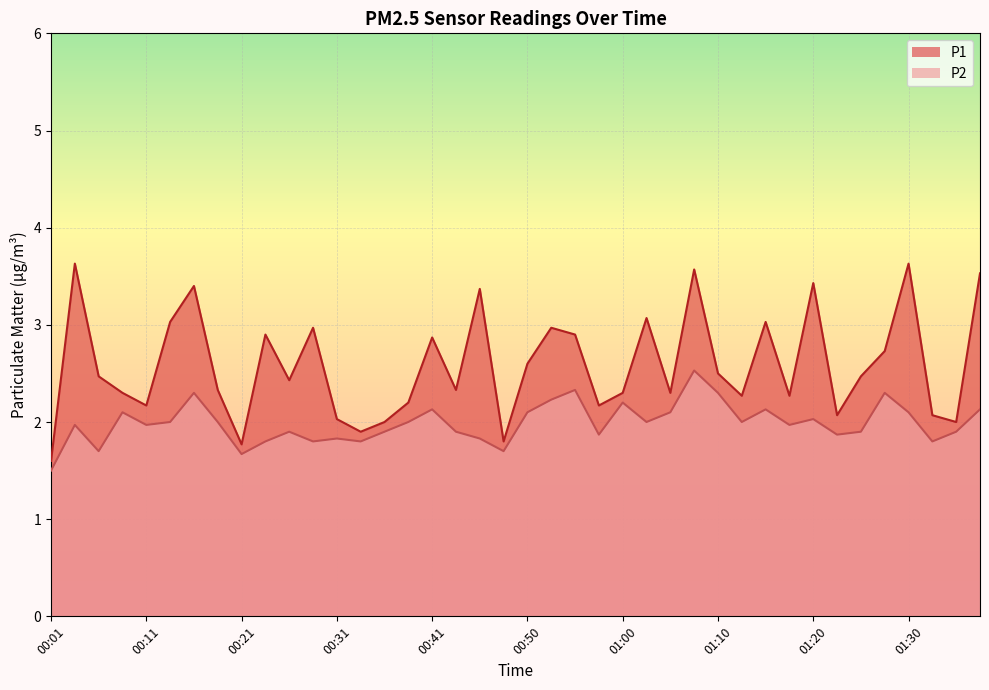

Reading right to left, extract all data points from this chart.

P1: 01:40=3.5	01:38=2.0	01:35=2.1	01:30=3.6	01:27=2.7	01:25=2.5	01:22=2.1	01:20=3.4	01:17=2.3	01:15=3.0	01:12=2.3	01:10=2.5	01:08=3.6	01:05=2.3	01:03=3.1	01:00=2.3	00:58=2.2	00:55=2.9	00:53=3.0	00:50=2.6	00:48=1.8	00:45=3.4	00:43=2.3	00:41=2.9	00:38=2.2	00:36=2.0	00:33=1.9	00:31=2.0	00:28=3.0	00:26=2.4	00:23=2.9	00:21=1.8	00:19=2.3	00:16=3.4	00:14=3.0	00:11=2.2	00:09=2.3	00:06=2.5	00:04=3.6	00:01=1.6
P2: 01:40=2.1	01:38=1.9	01:35=1.8	01:30=2.1	01:27=2.3	01:25=1.9	01:22=1.9	01:20=2.0	01:17=2.0	01:15=2.1	01:12=2.0	01:10=2.3	01:08=2.5	01:05=2.1	01:03=2.0	01:00=2.2	00:58=1.9	00:55=2.3	00:53=2.2	00:50=2.1	00:48=1.7	00:45=1.8	00:43=1.9	00:41=2.1	00:38=2.0	00:36=1.9	00:33=1.8	00:31=1.8	00:28=1.8	00:26=1.9	00:23=1.8	00:21=1.7	00:19=2.0	00:16=2.3	00:14=2.0	00:11=2.0	00:09=2.1	00:06=1.7	00:04=2.0	00:01=1.5